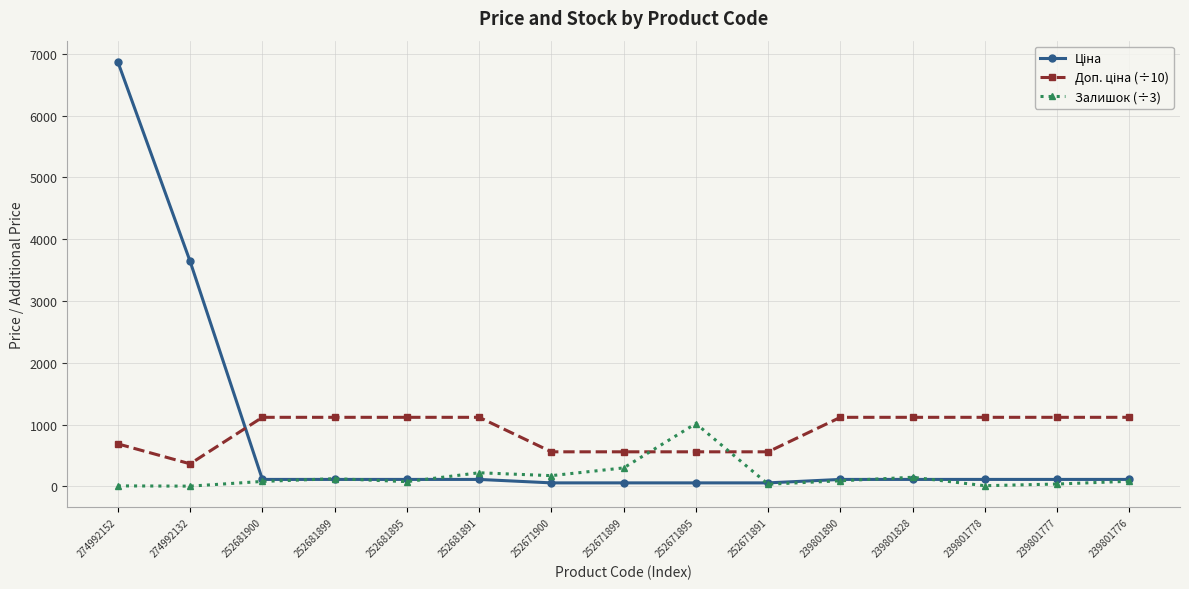

What is the highest value of the Залишок (÷3) series?

1016.0